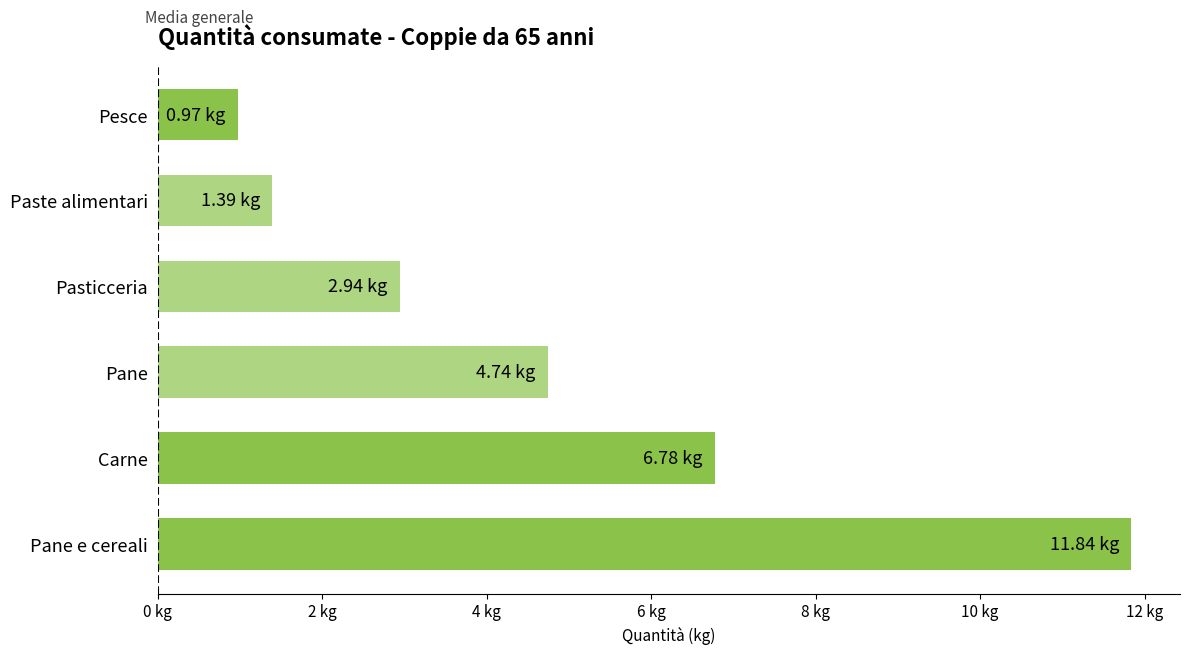

Which label corresponds to the smallest value in the chart?

Pesce